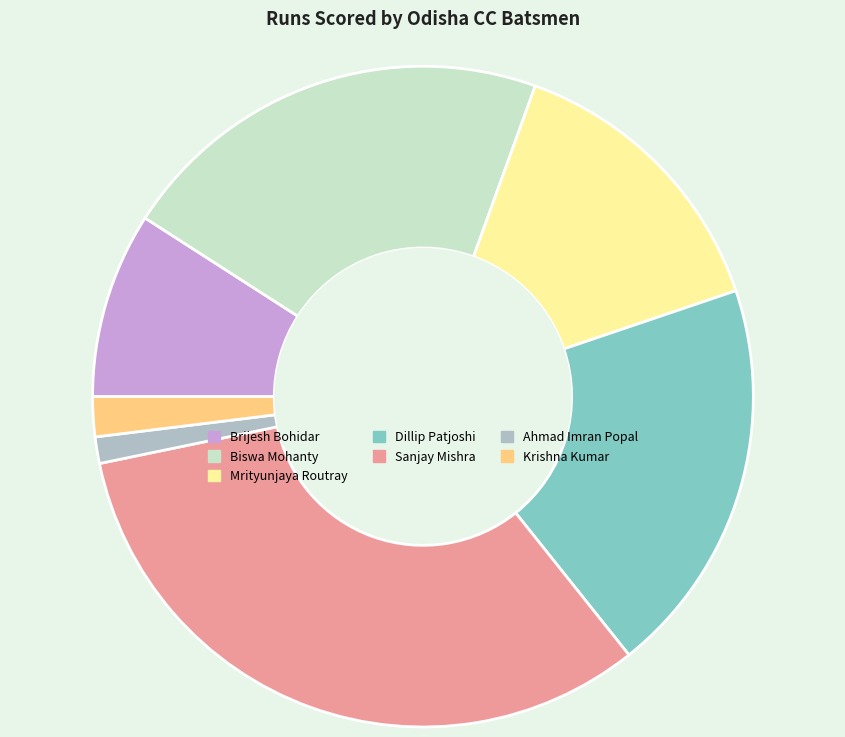

How many slices are in this pie chart?

7